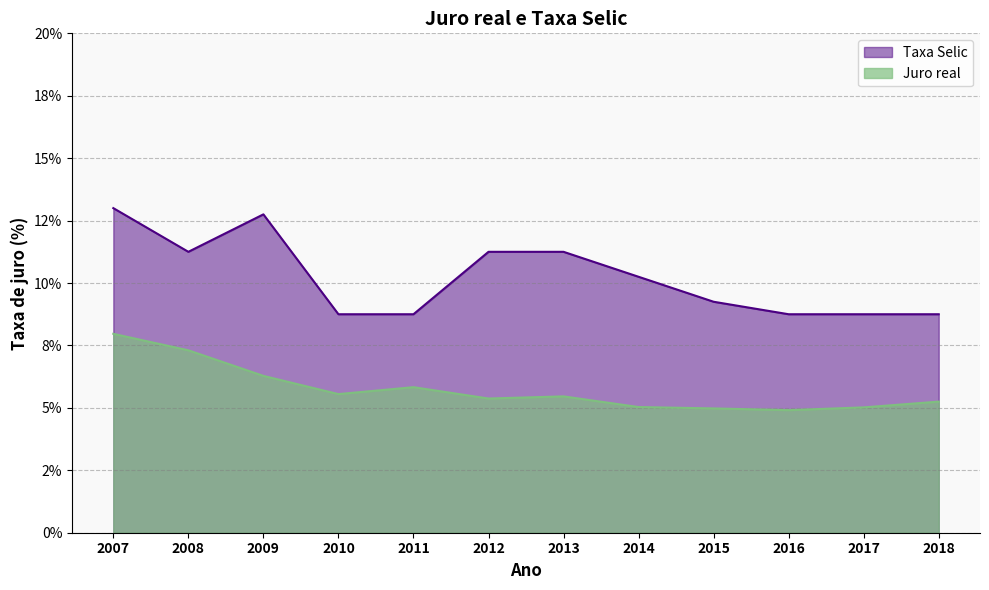

How many values in the Juro real series are below 5?

2